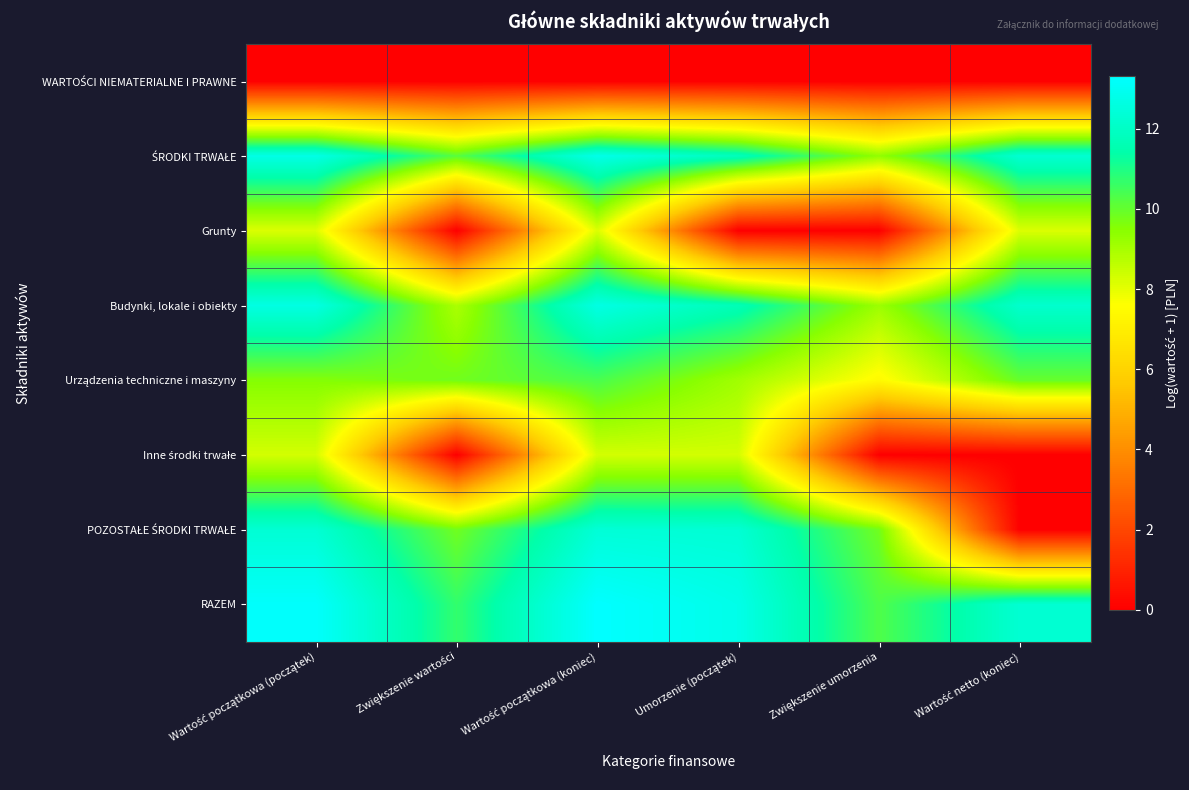

At which category is the sum across all series the highest?

Wartość początkowa (koniec)